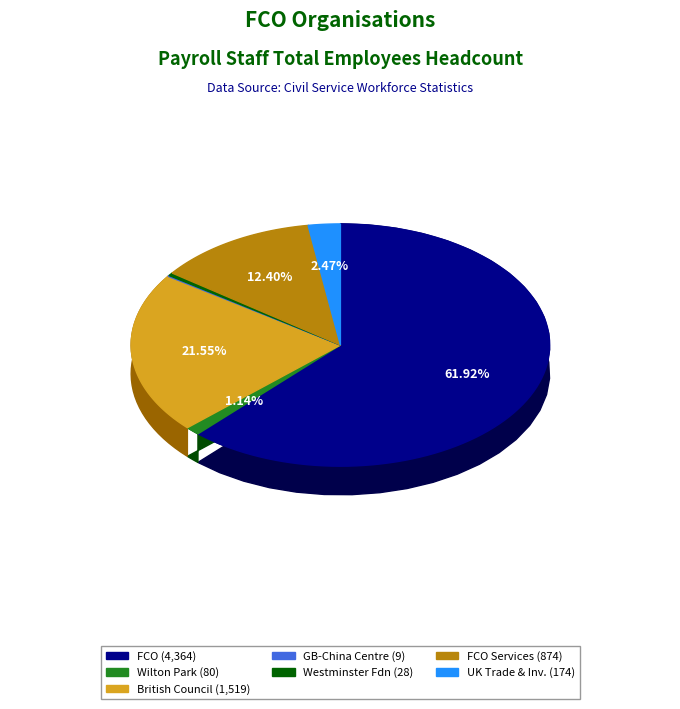

To the nearest percent, what is the difference between the FCO Services and UK Trade and Investment (FCO) slice percentages?

10%